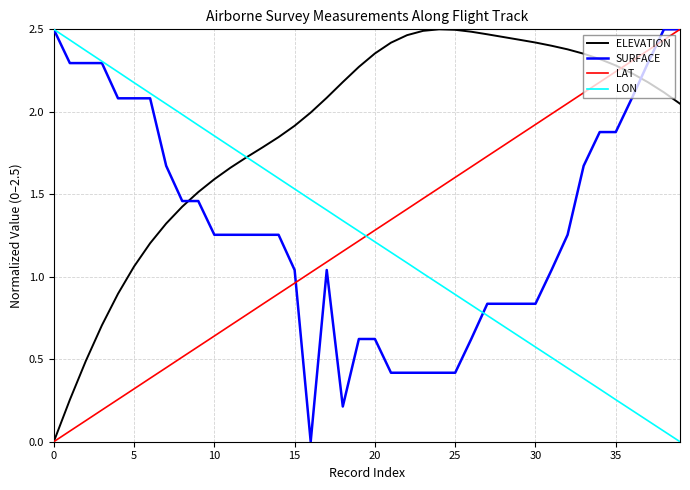

How many intersections are there between LAT and LON?

1